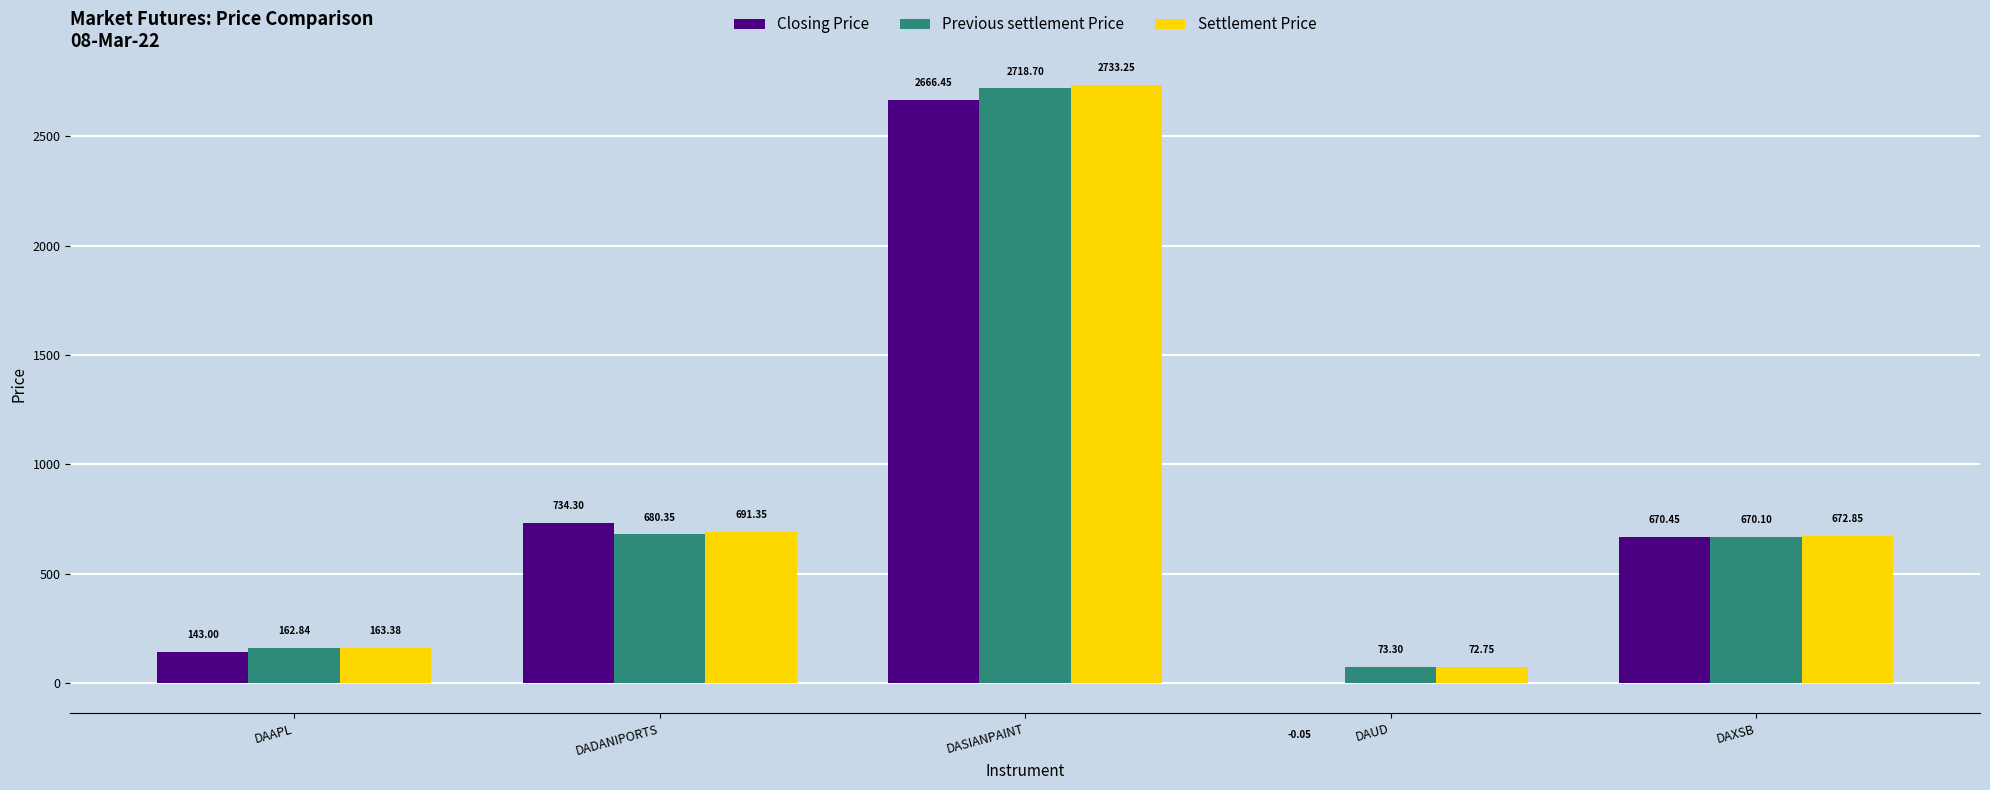

Which series has the largest range (max minus min)?

Closing Price